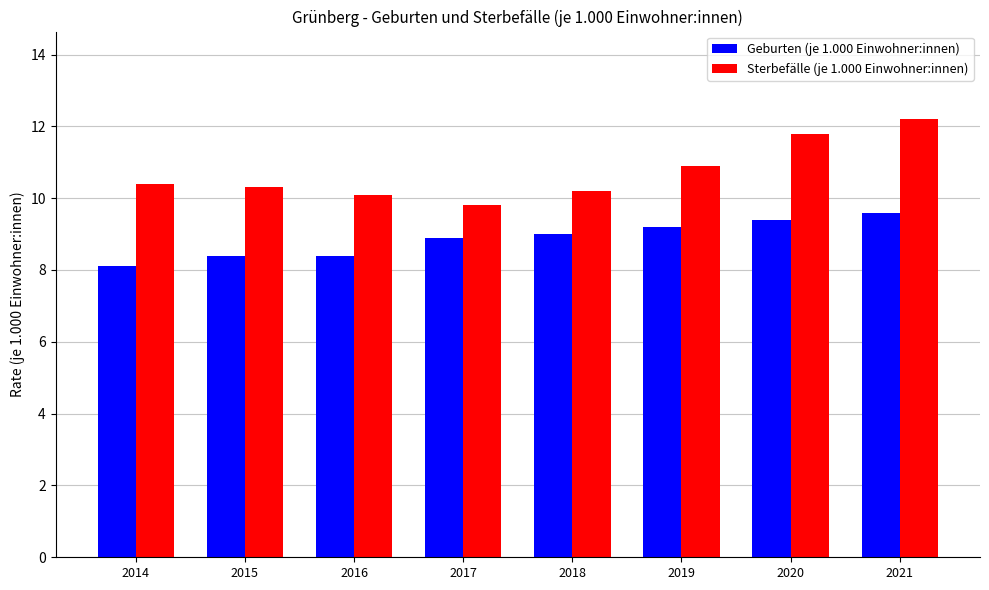

At which label does Geburten (je 1.000 Einwohner:innen) reach its minimum?

2014